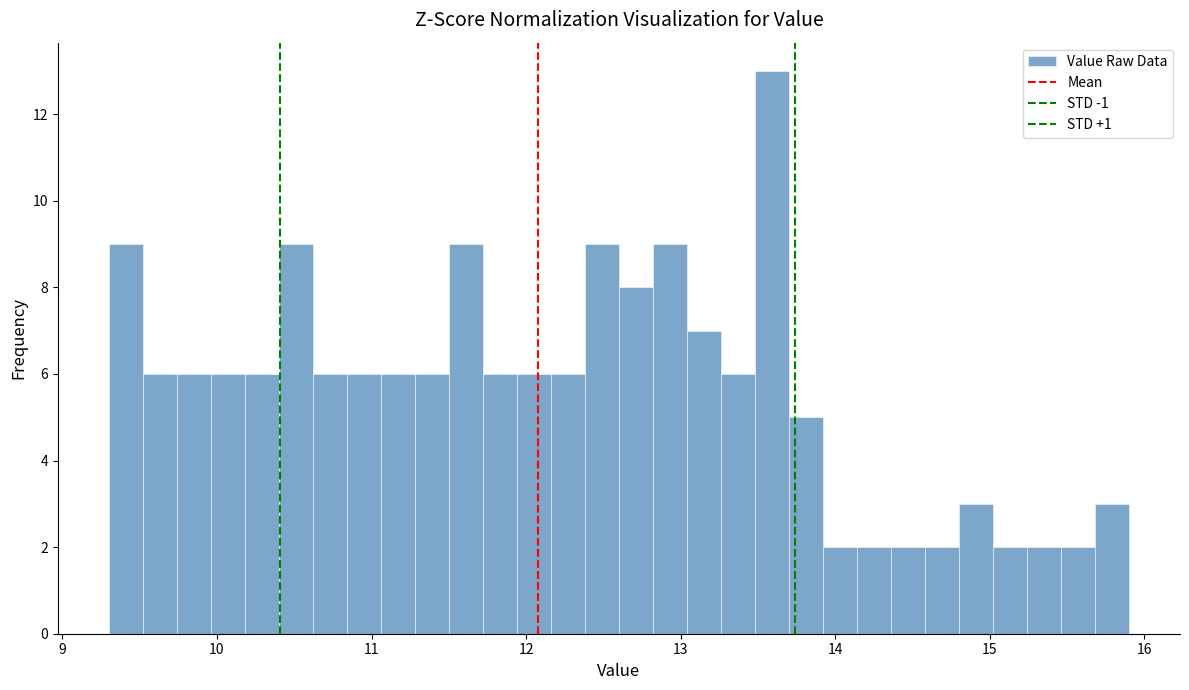

Around what value on the x-axis is the tallest bar? Give the approximate position of its centre, as read against the axis.

13.6